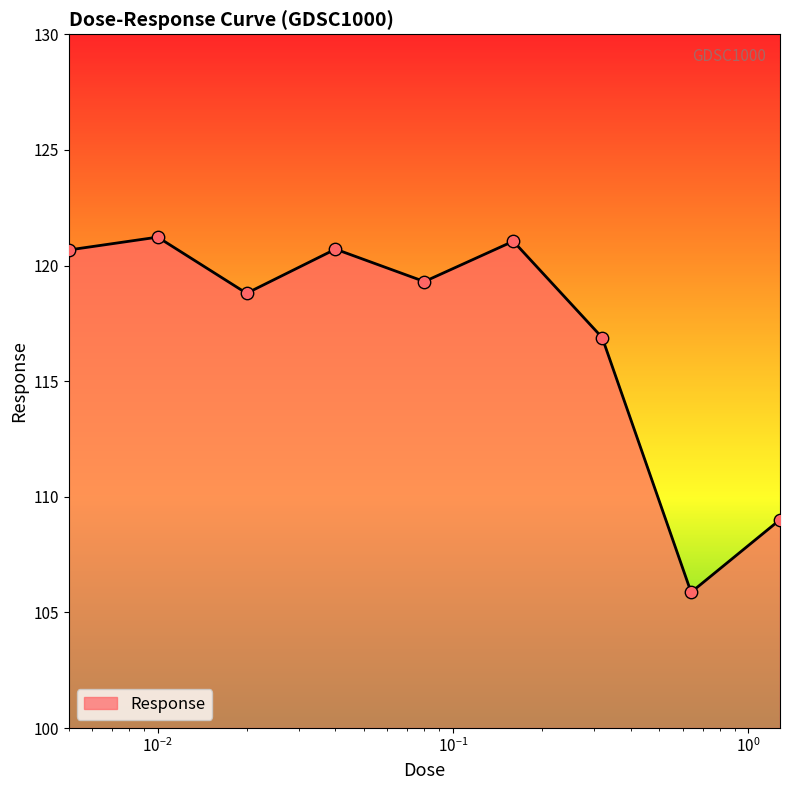

What is the minimum value shown in the chart?

105.9